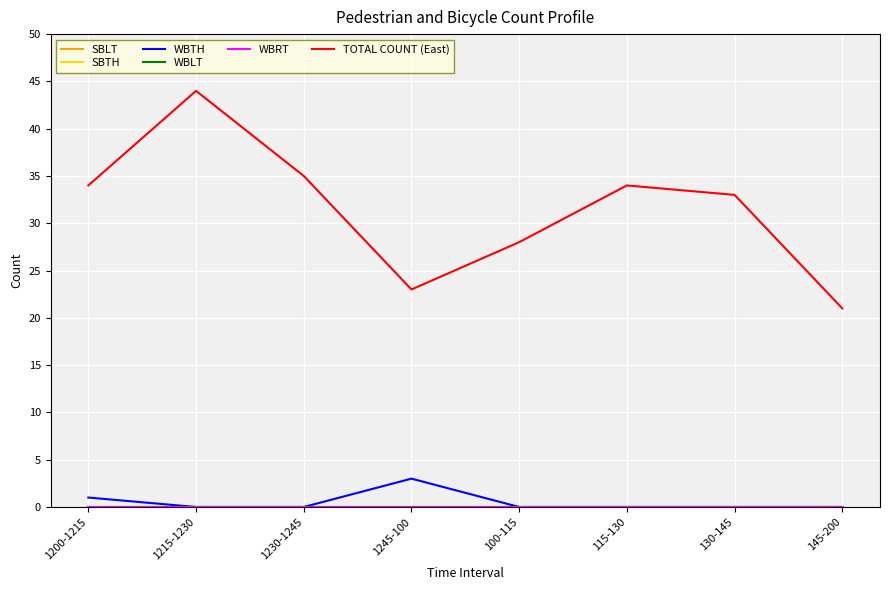

What position from the right is 115-130?

3